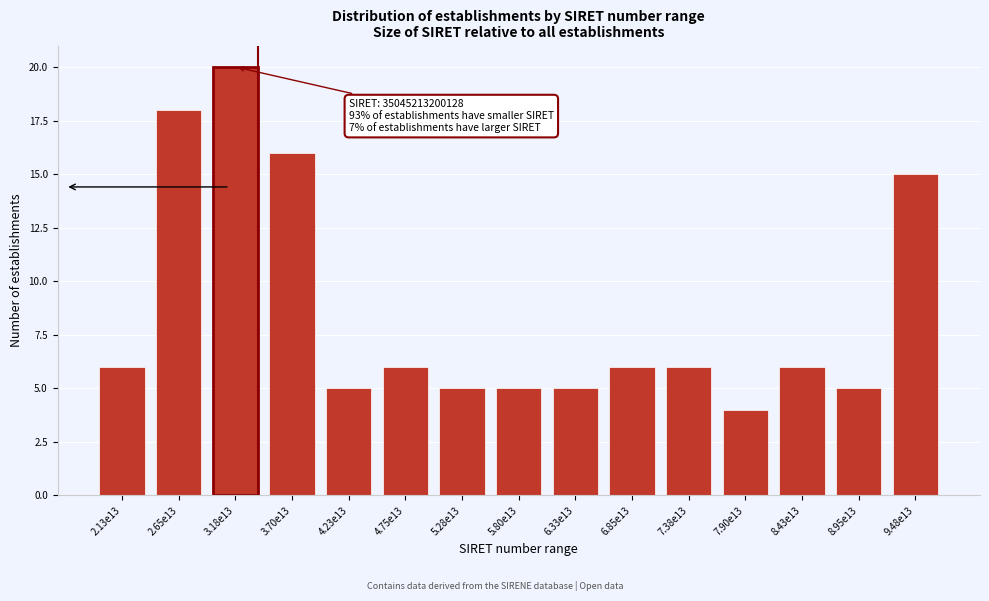

Reading left to right, list all the values displayed in this chart.

6	18	20	16	5	6	5	5	5	6	6	4	6	5	15